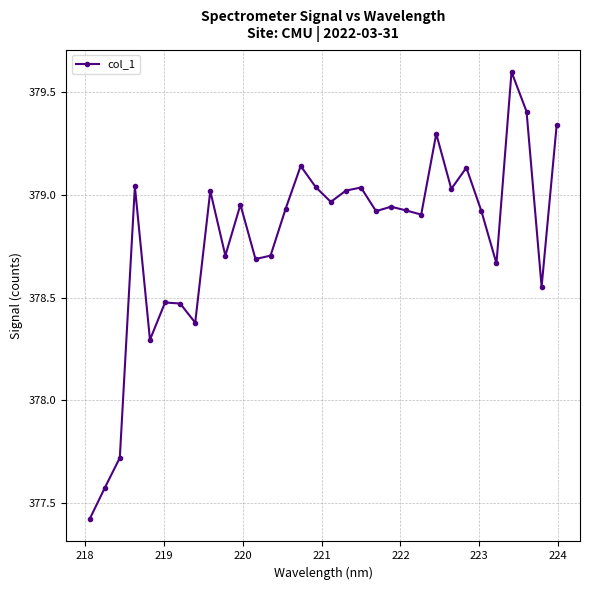

What is the difference between the maximum and minimum values?

2.2